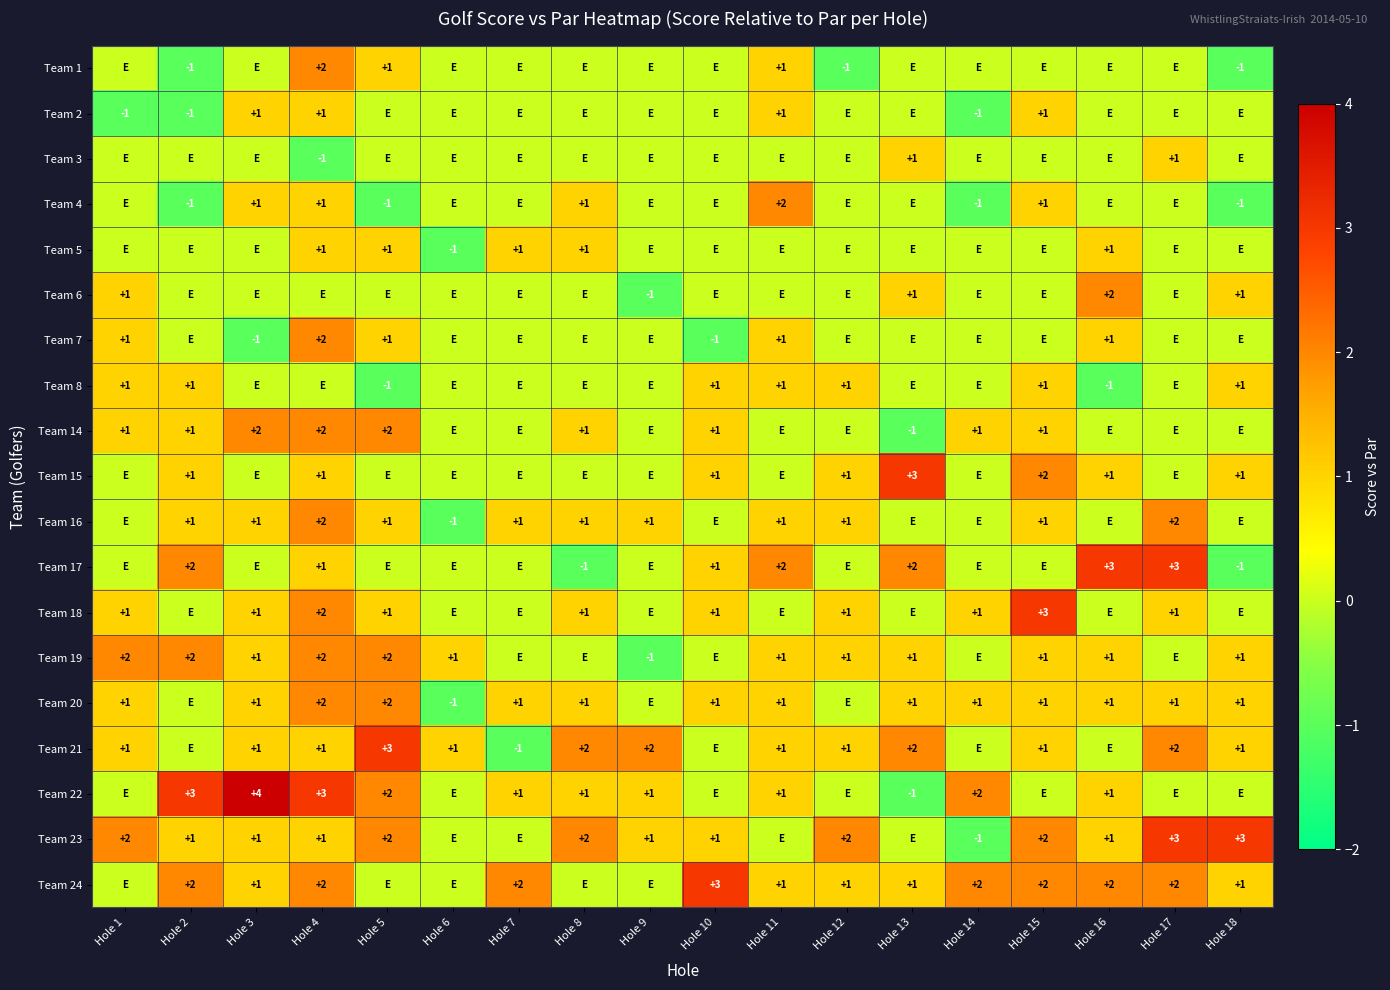

The value of Team 6 at Hole 9 is -2. True or false?

False